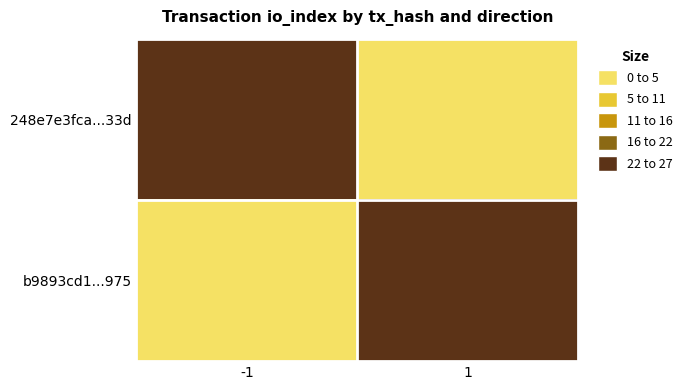

Rank the series by their average value, from lowest to highest.

b9893cd1...975, 248e7e3fca...33d